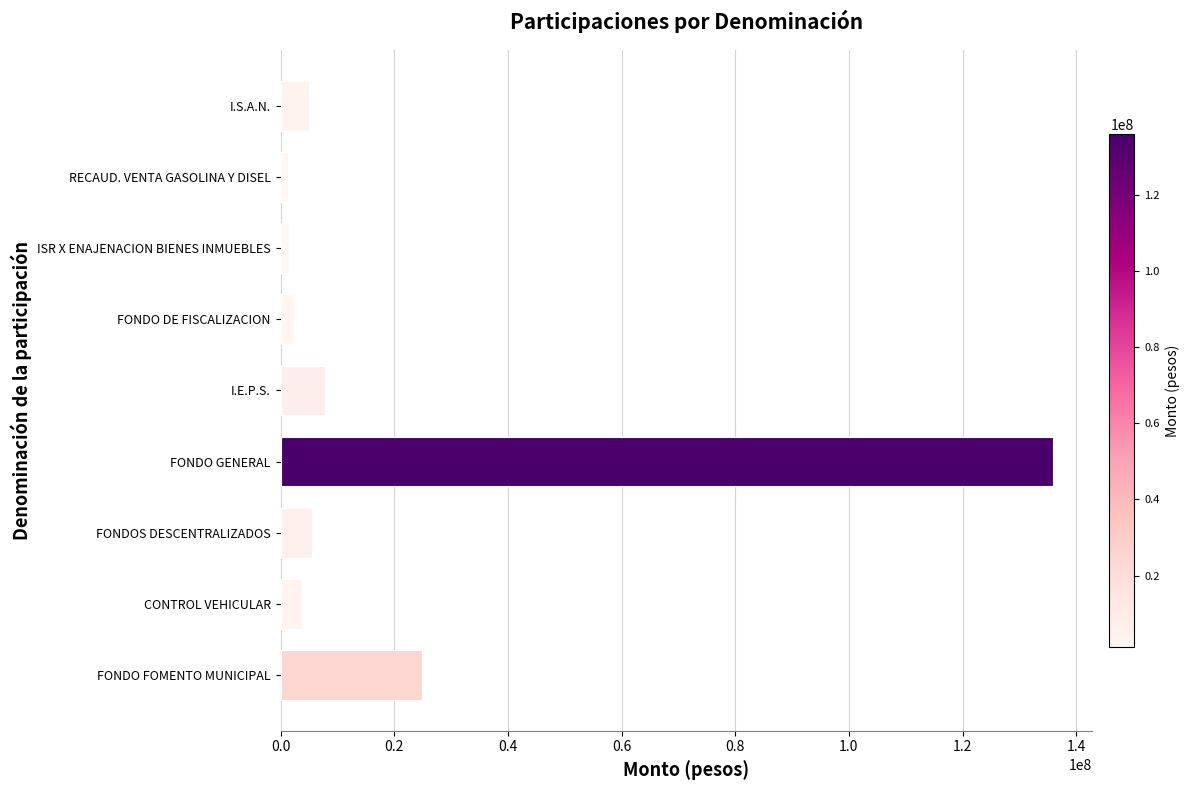

What is the maximum value shown in the chart?

135946296